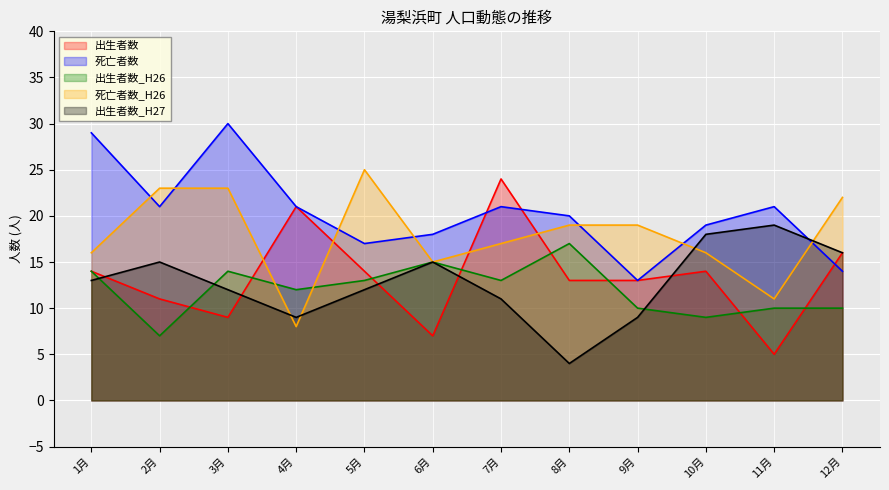

True or false: 出生者数_H27 and 死亡者数 cross at least once.

True